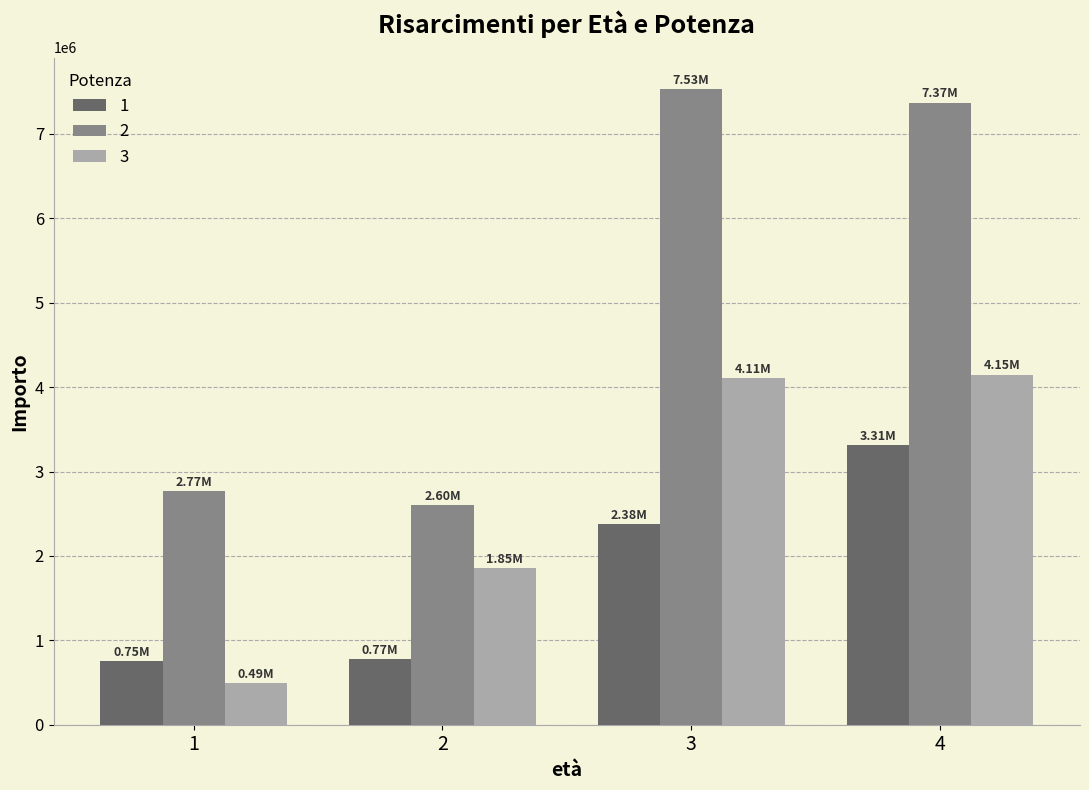

Rank the series by their maximum value, from lowest to highest.

1, 3, 2